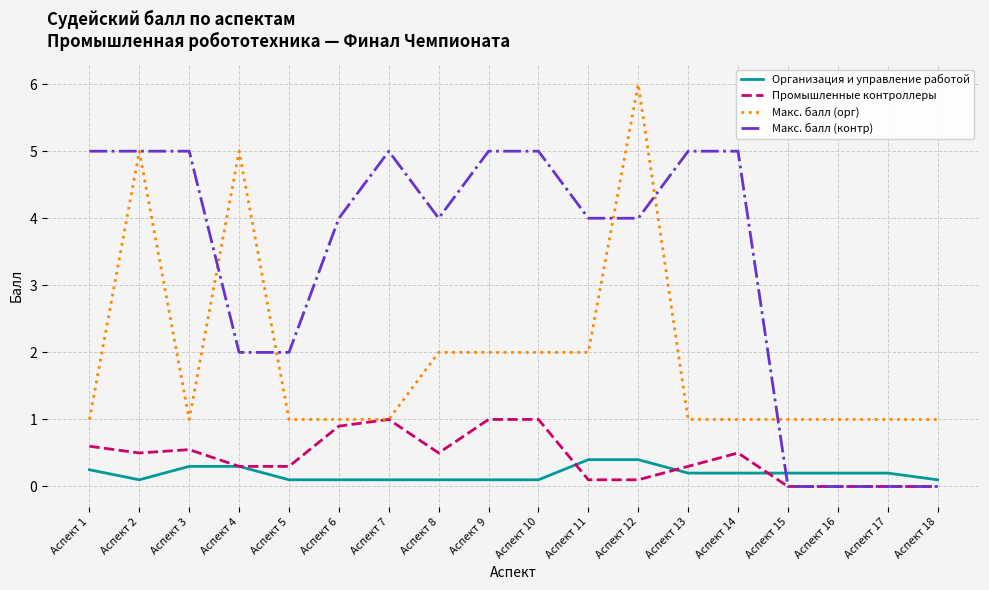

The Промышленные контроллеры series shows 0.2 at Аспект 6. True or false?

False